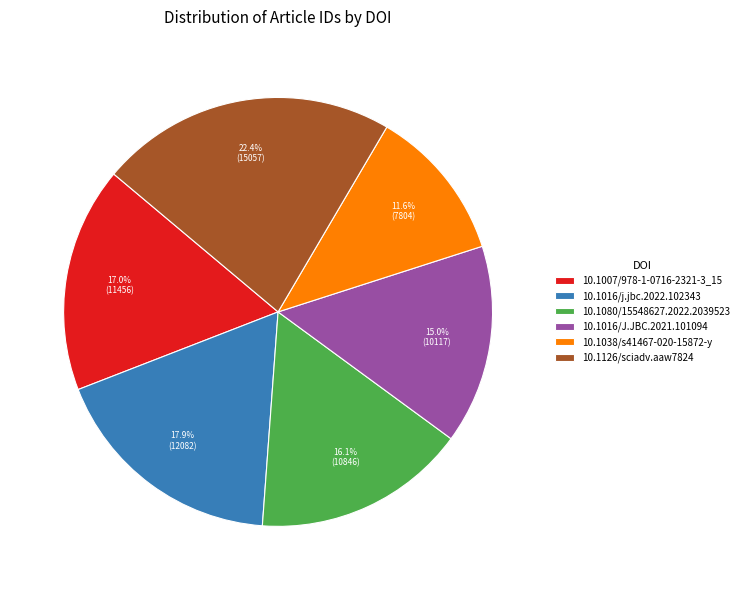

What percentage do 10.1007/978-1-0716-2321-3_15 and 10.1126/sciadv.aaw7824 together represent?

39.4%